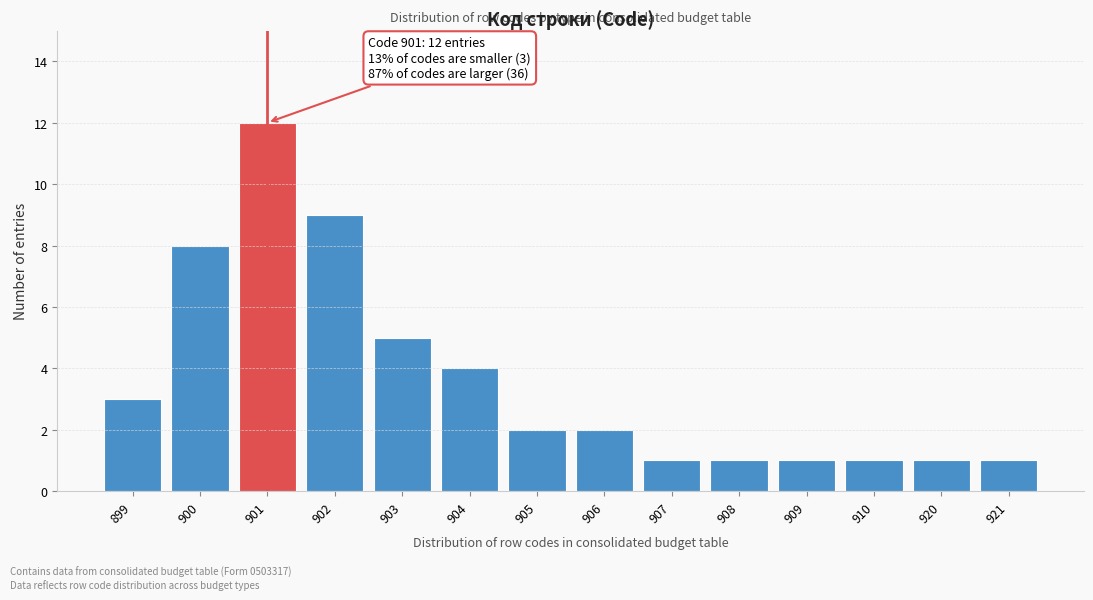

Reading left to right, transcribe all the data shown in this chart.

899=3	900=8	901=12	902=9	903=5	904=4	905=2	906=2	907=1	908=1	909=1	910=1	920=1	921=1